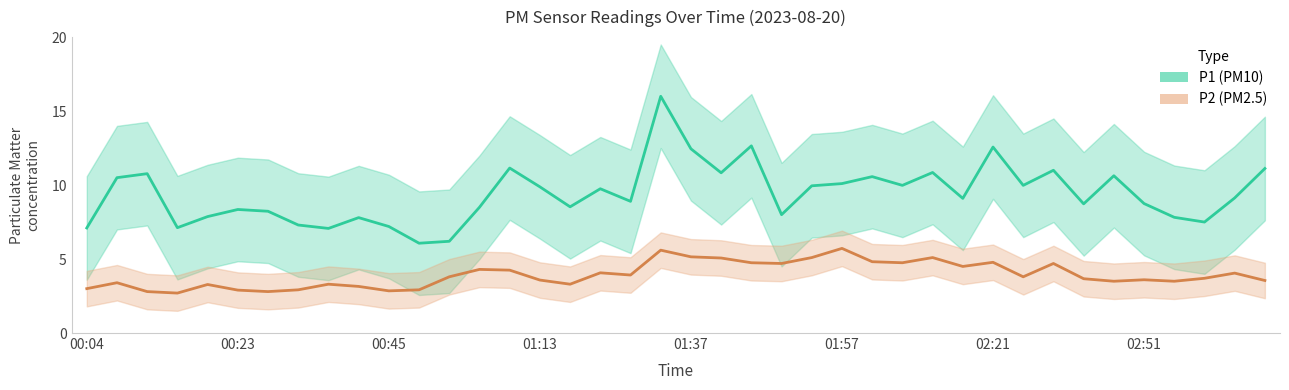

How many data points in P1 (PM10) are less than 9?

19